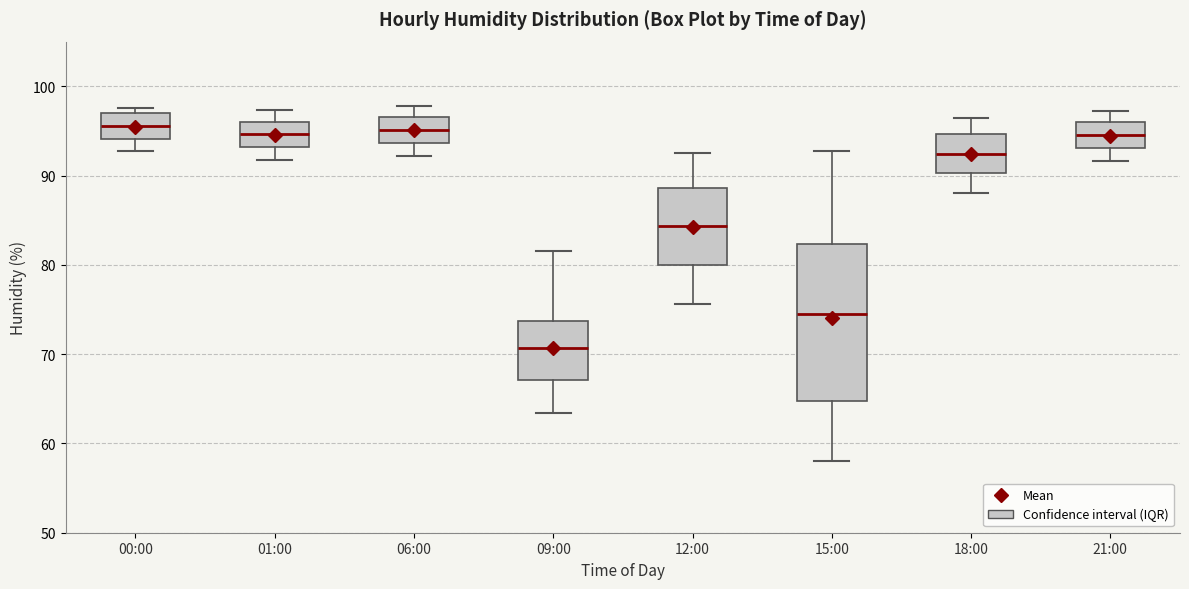

Comparing the boxes themselves (not the whiskers), which one is the tallest?

15:00